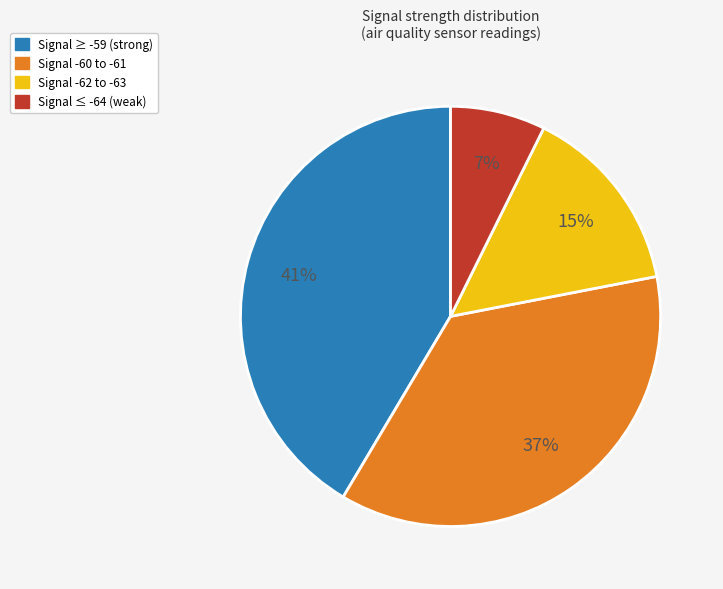

To the nearest percent, what is the average slice percentage?

25%